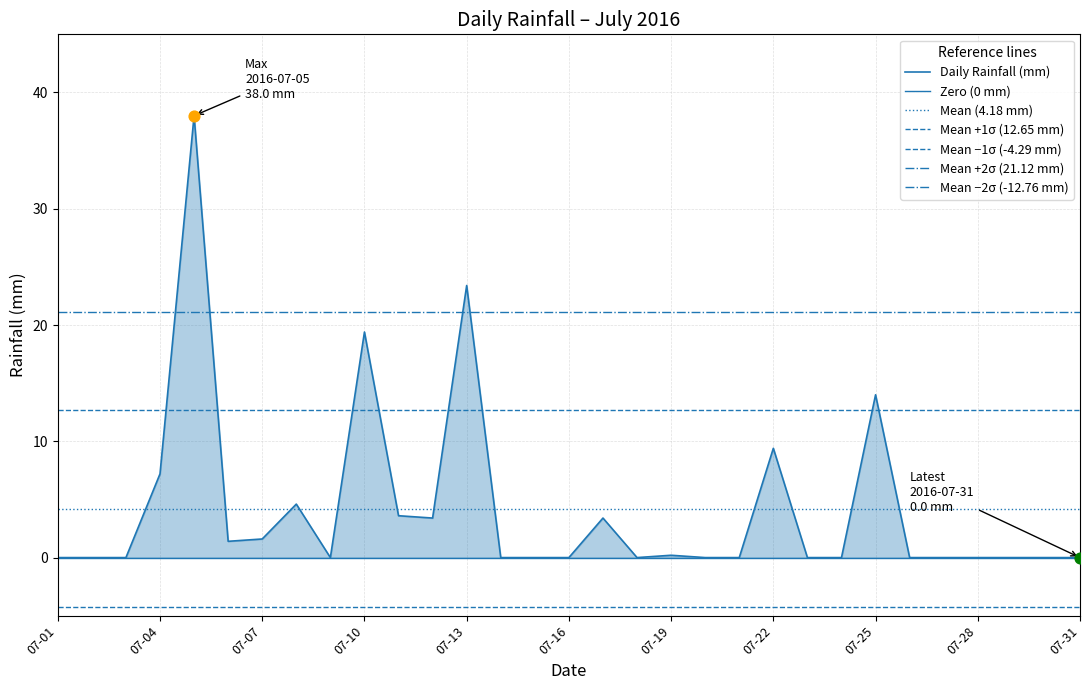

What is the change in value from 2016-07-13 to 2016-07-30?

-23.4